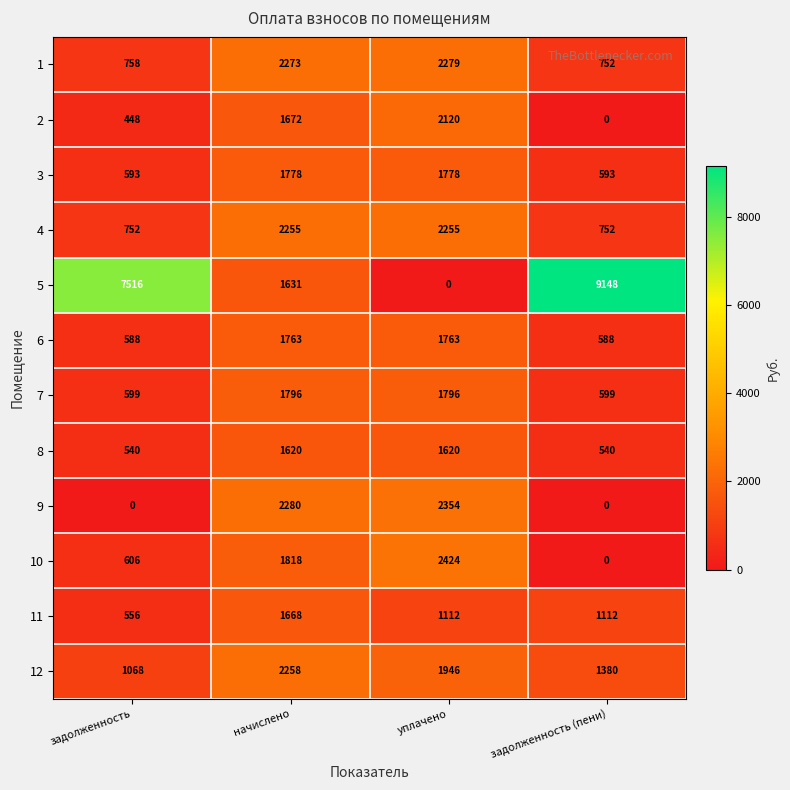

Which series has the widest spread of values?

5